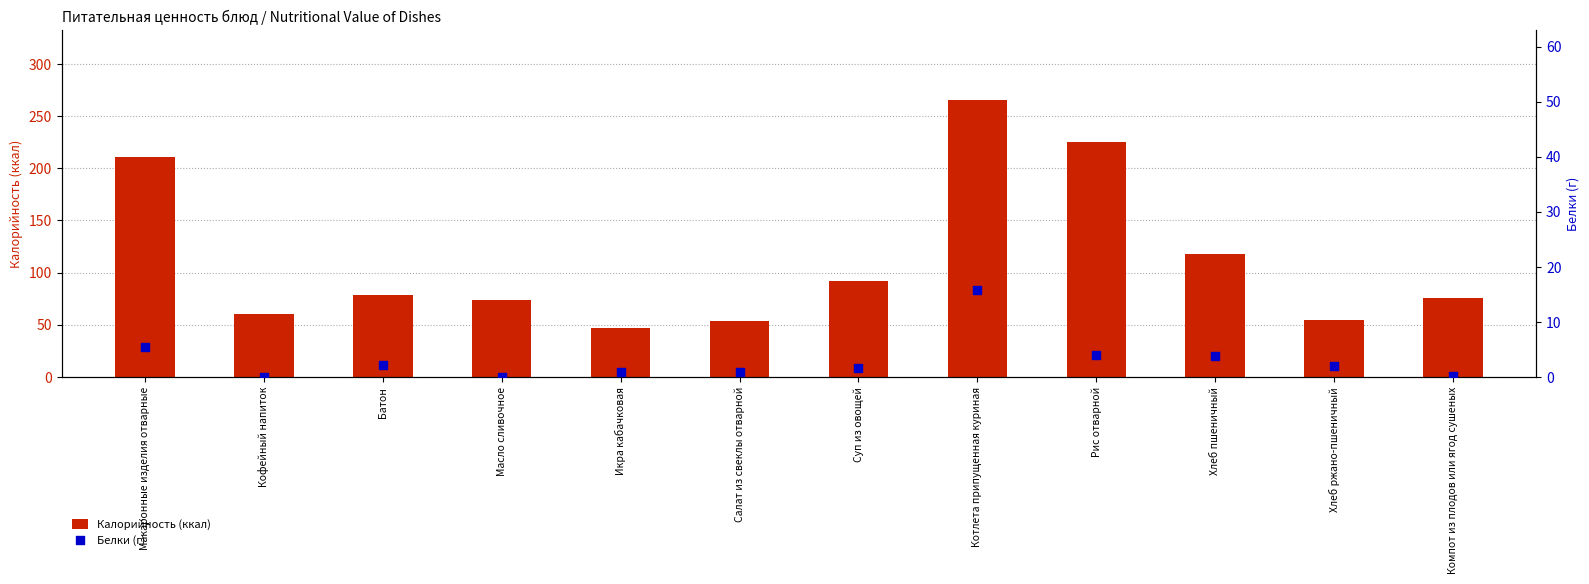

Which series has the largest total across all categories?

Калорийность (ккал)